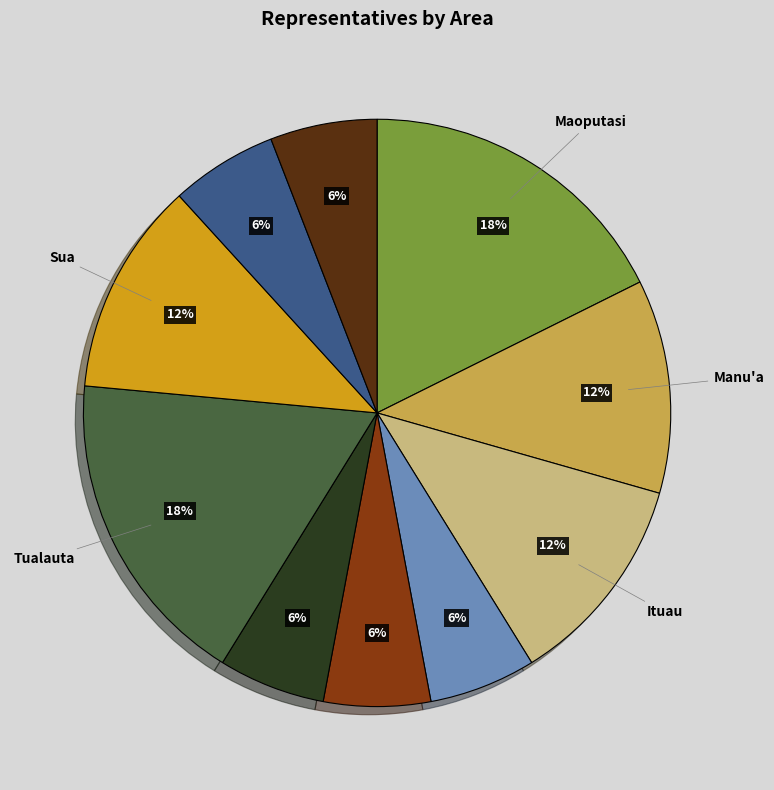

Does any single category account for the majority?

No